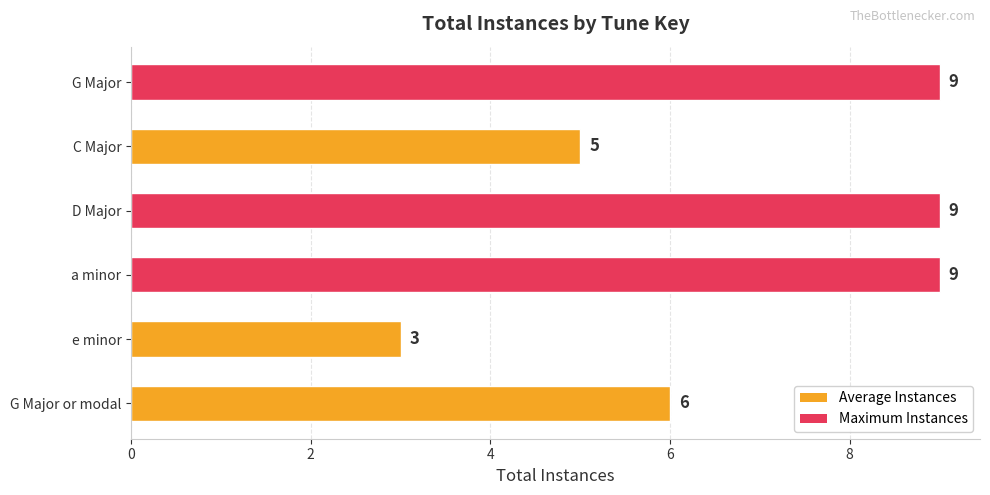

What is the difference between the maximum and minimum values?

6